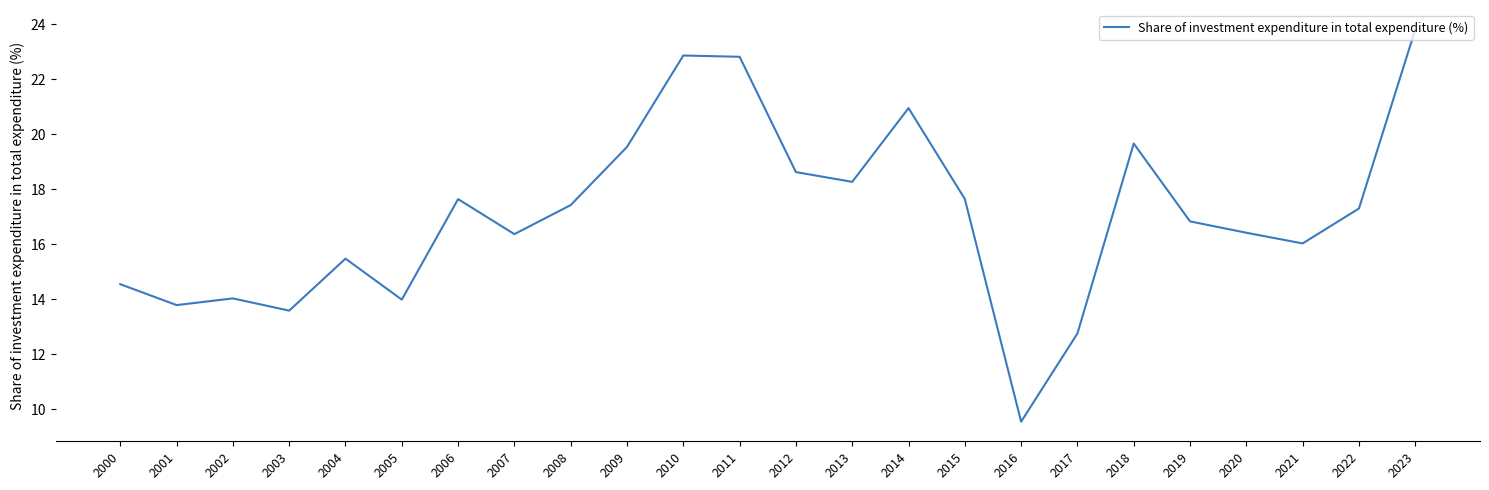

Where is the first local maximum?

2002